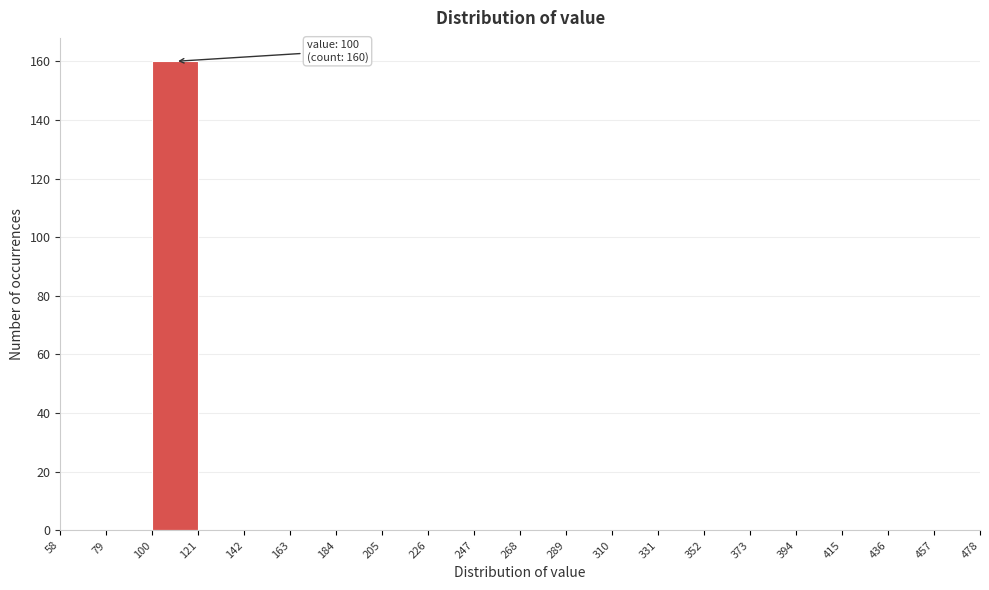

Which range on the x-axis has the tallest bar?

100 to 121